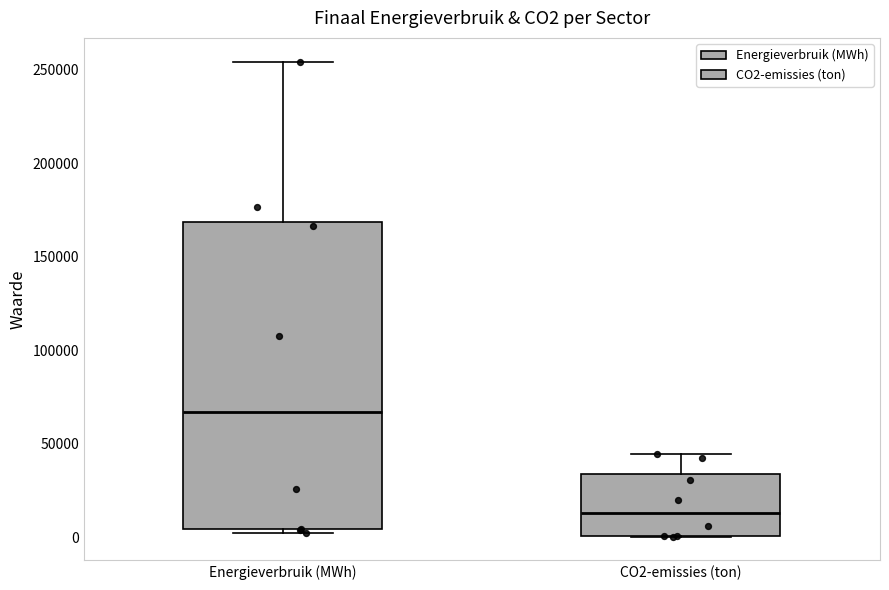

Where does the upper whisker of the box for Energieverbruik (MWh) end on the y-axis? The values are not printed on the chart, so give them approximately, as read against the axis.

255000